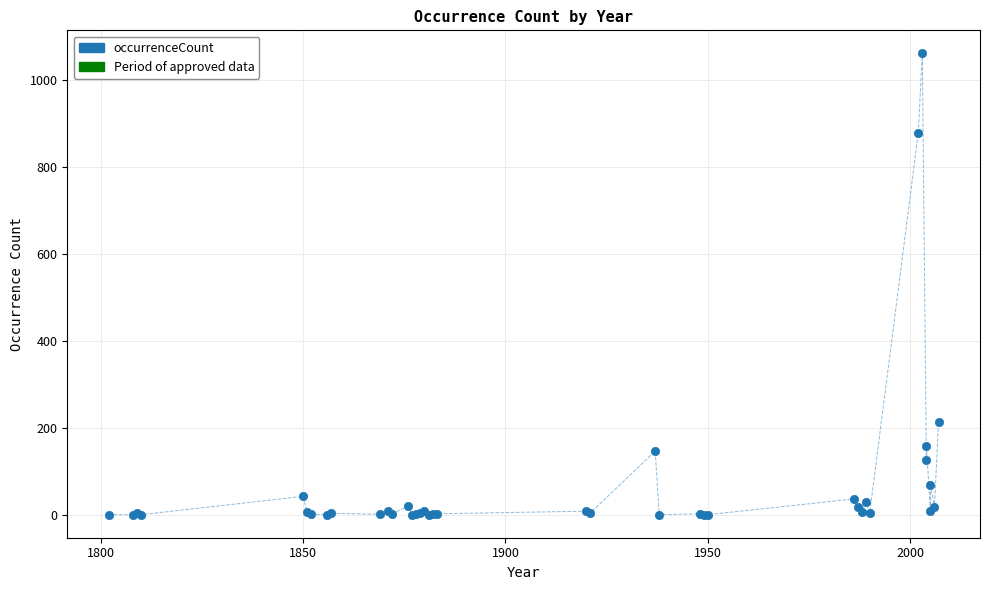

What Y value in the scatter plot is closest to 531?

215